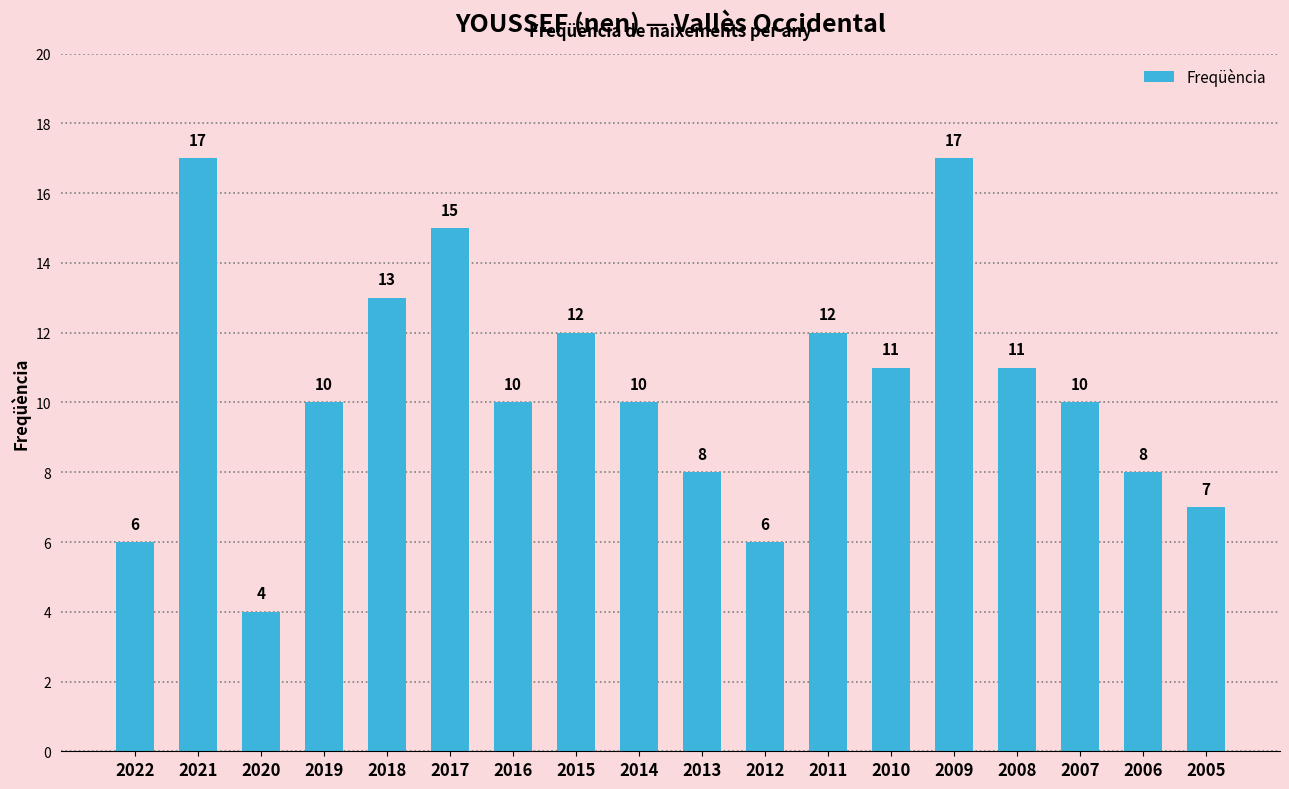

What is the difference between the maximum and minimum values?

13